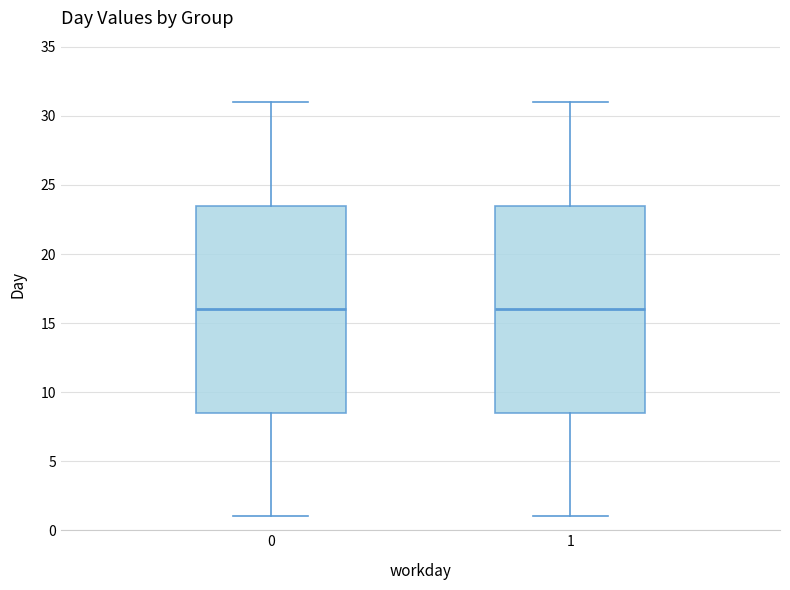

Reading left to right, transcribe this box plot: for each box, give where its median line is, the range the box spans, and where its two whiskers end, as read against the y-axis. The values are not printed on the chart, so give them approximately, as read against the axis.

0: median 16.0, box 8.5 to 23.5, whiskers 1.0 to 31.0
1: median 16.0, box 8.5 to 23.5, whiskers 1.0 to 31.0